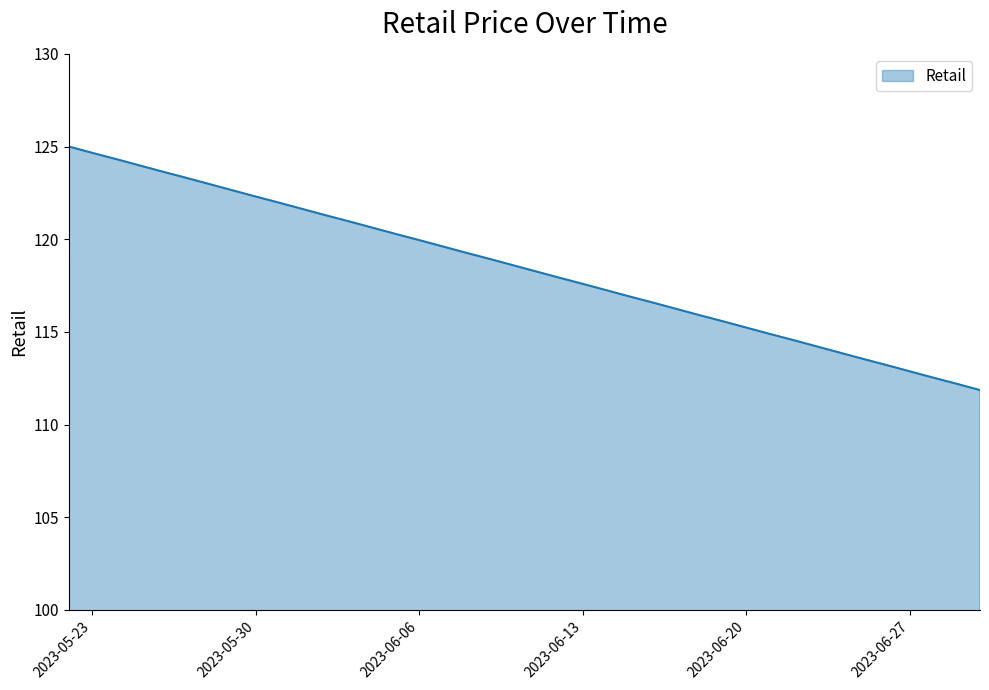

What is the difference between the maximum and minimum values?

13.1